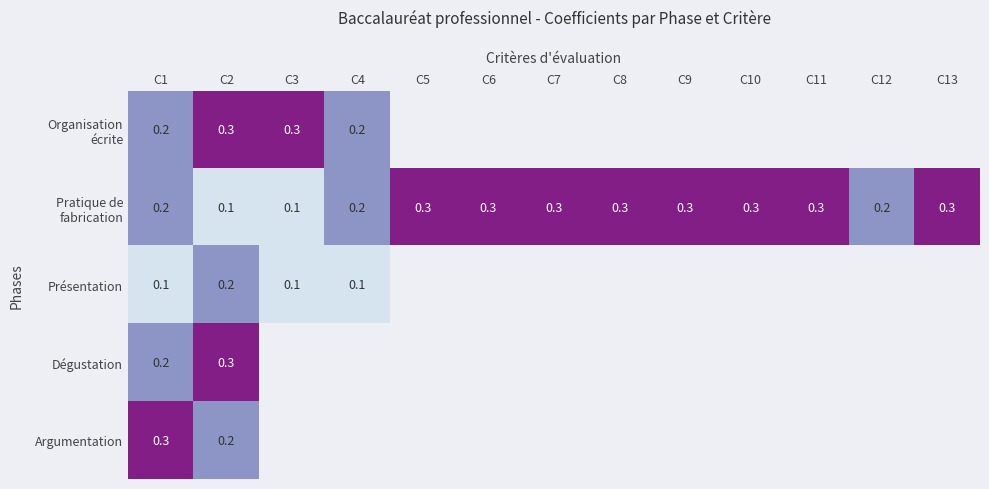

What is the total value across all series at C2?

1.1